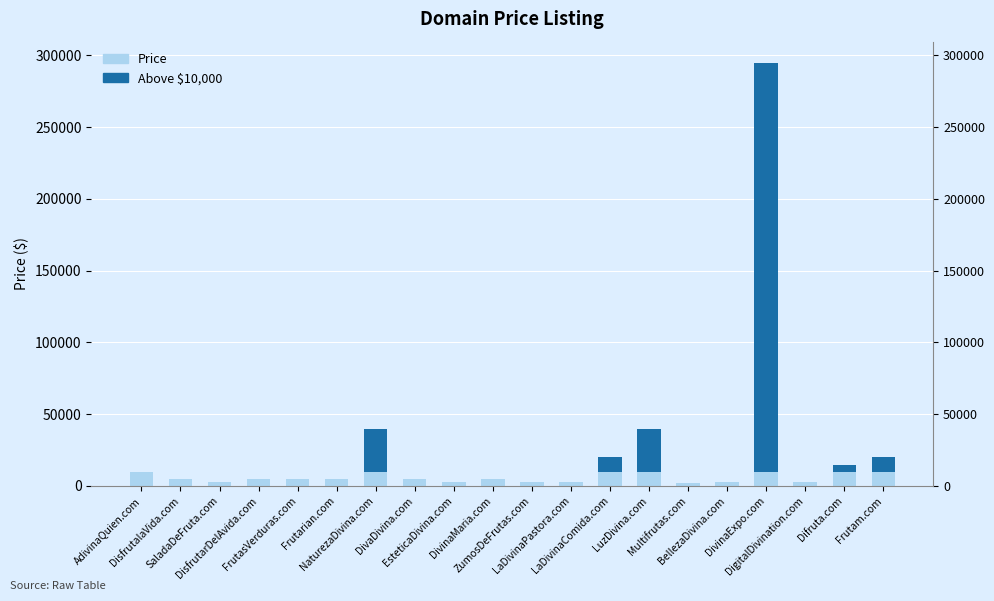

How many bars are there in total?

40